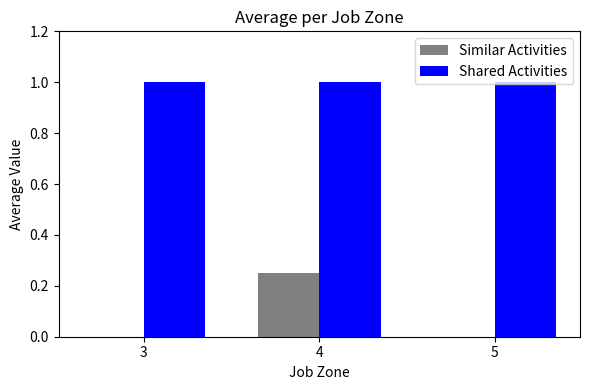

True or false: Shared Activities has a value of 1.7 at 5.

False